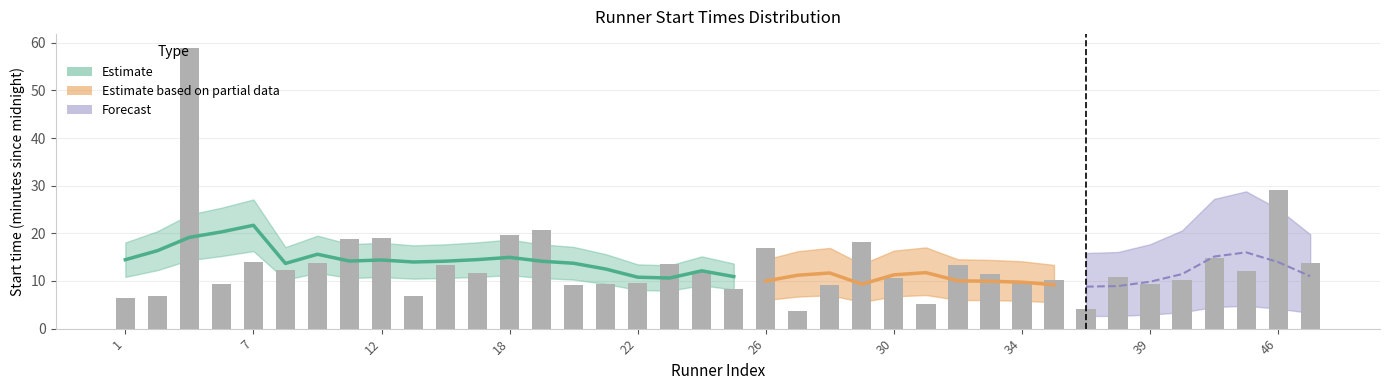

Are the bars grouped side by side (vs. stacked)?

No